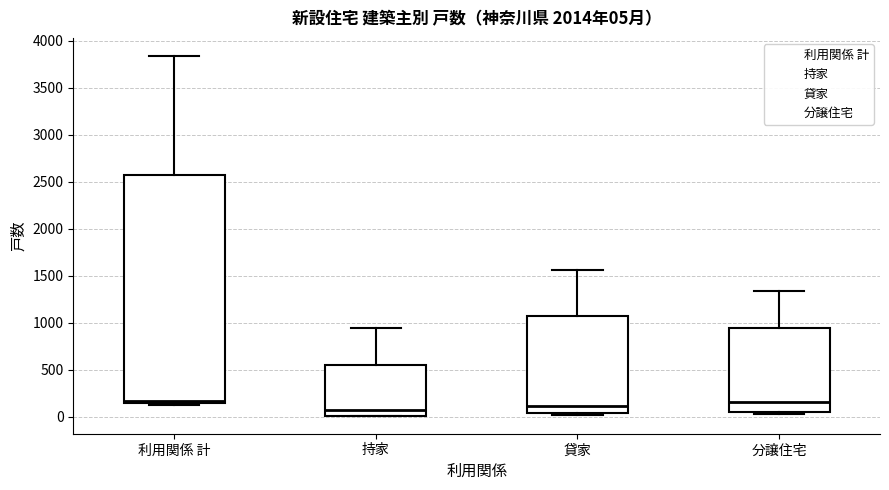

Comparing the boxes themselves (not the whiskers), which one is the tallest?

利用関係 計